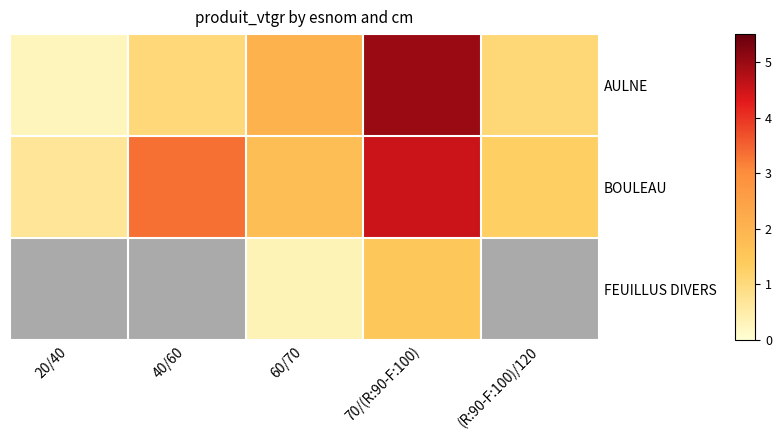

Between (R:90-F:100)/120 and 40/60, which is larger?

(R:90-F:100)/120